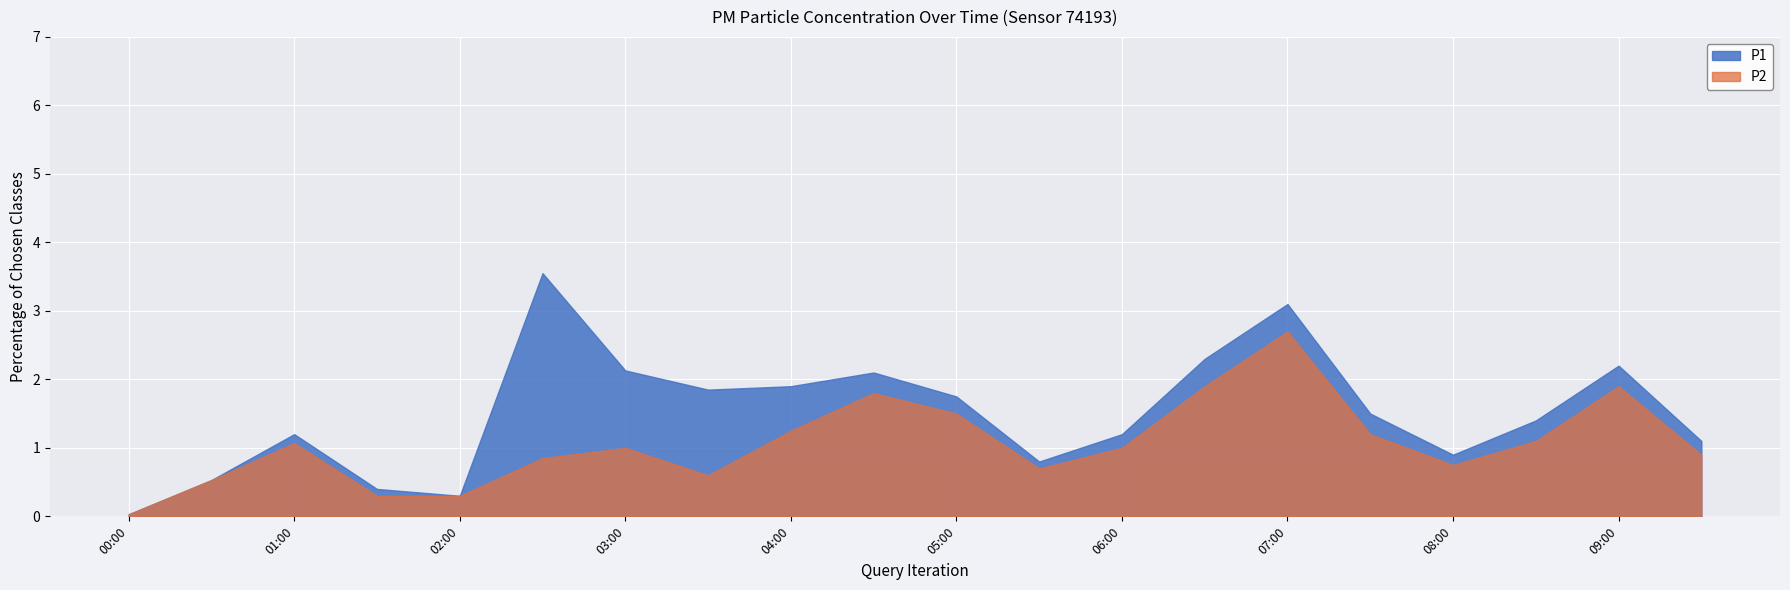

At which label does P2 reach its peak?

07:00